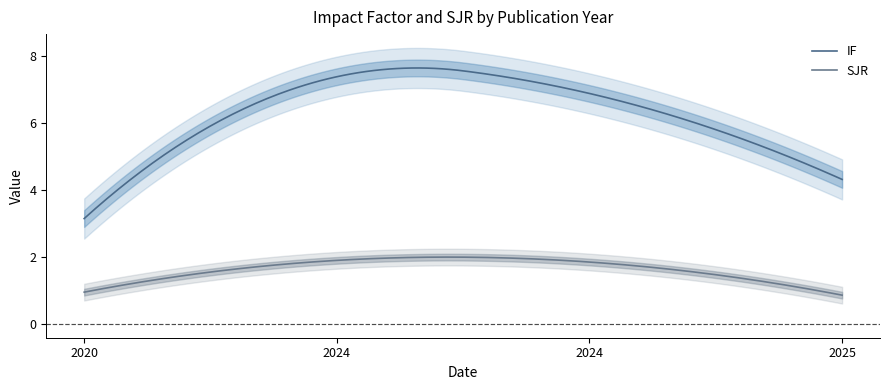

At which category is the sum across all series the highest?

2024